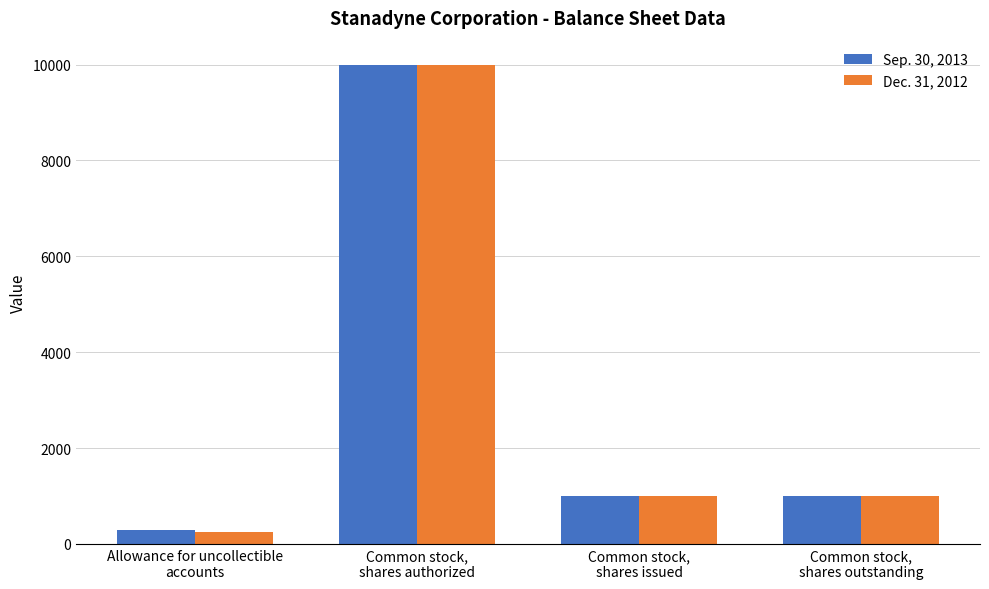

The value of Sep. 30, 2013 at Common stock,
shares outstanding is 664. True or false?

False